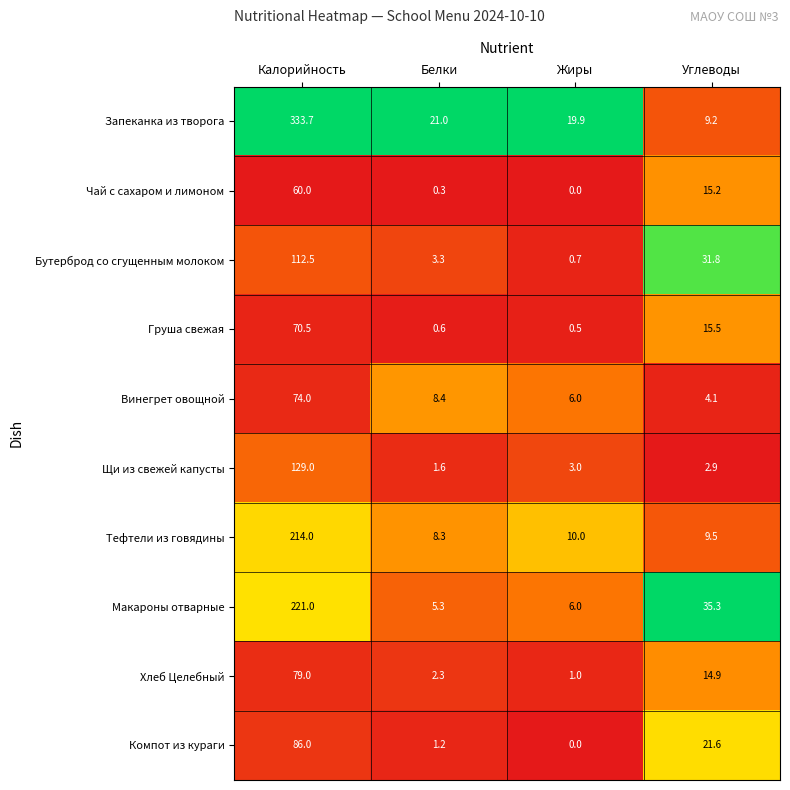

At which category is the sum across all series the highest?

Калорийность